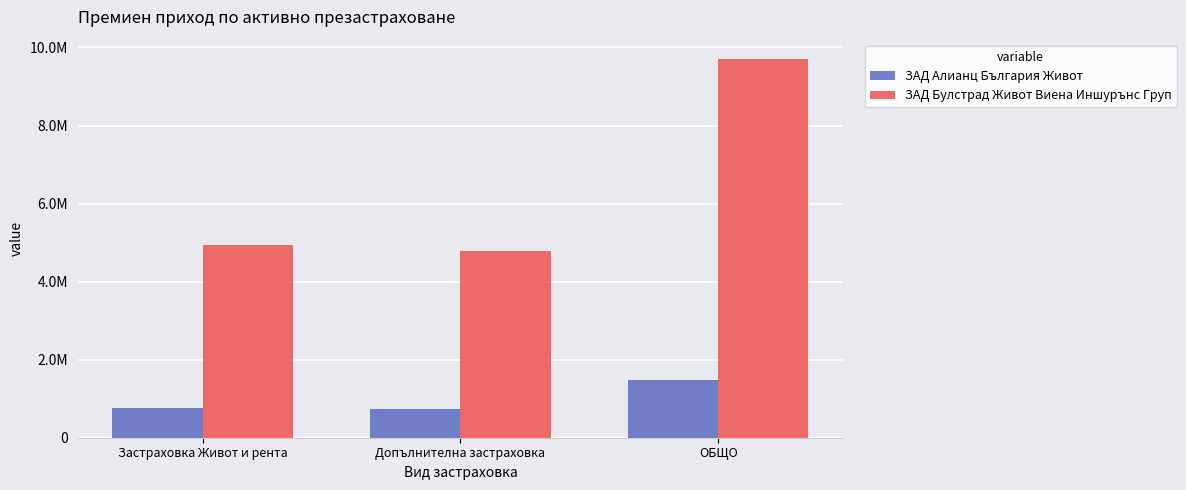

Reading left to right, list all the values displayed in this chart.

ЗАД Алианц България Живот: 759187.1	731929.1	1491116.2
ЗАД Булстрад Живот Виена Иншурънс Груп: 4940471.0	4773779.8	9714250.8